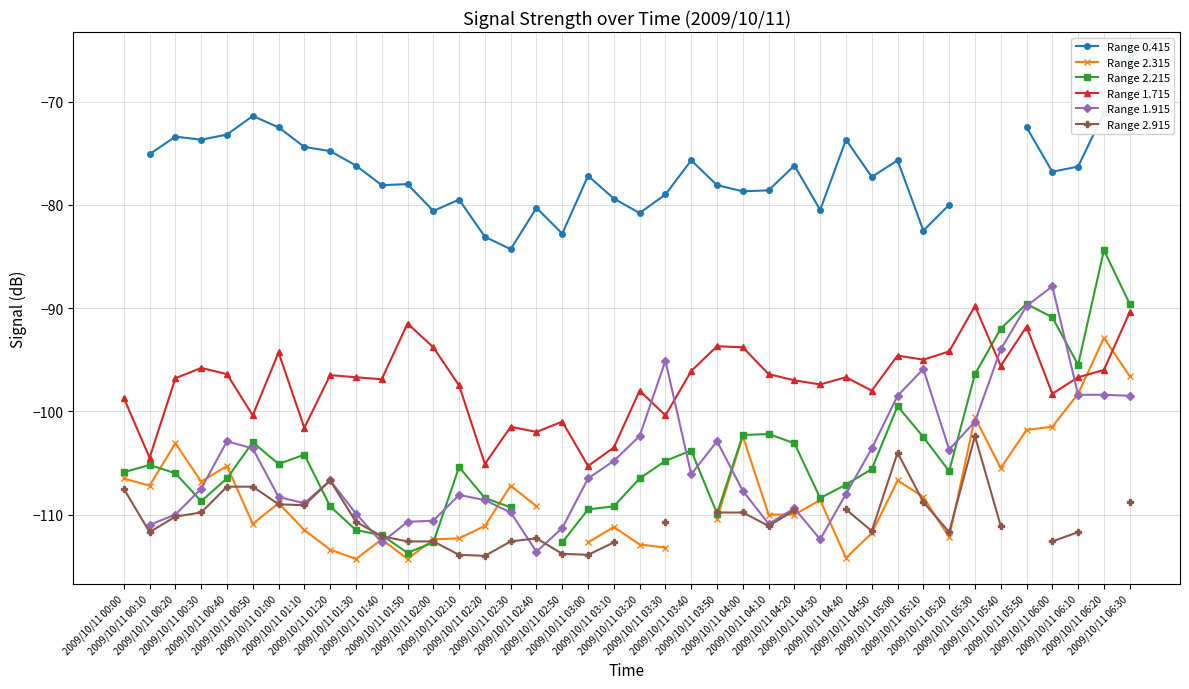

What is the label of the 34th point from the left?

2009/10/11 05:30